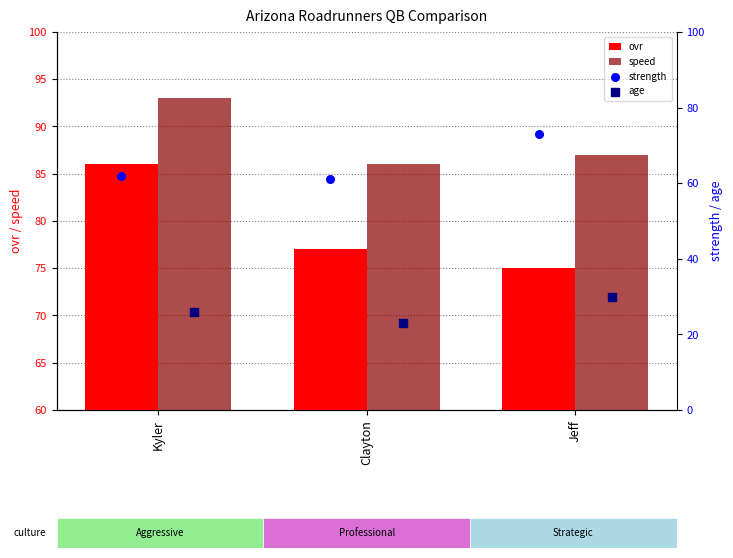

Which series has the largest total across all categories?

speed